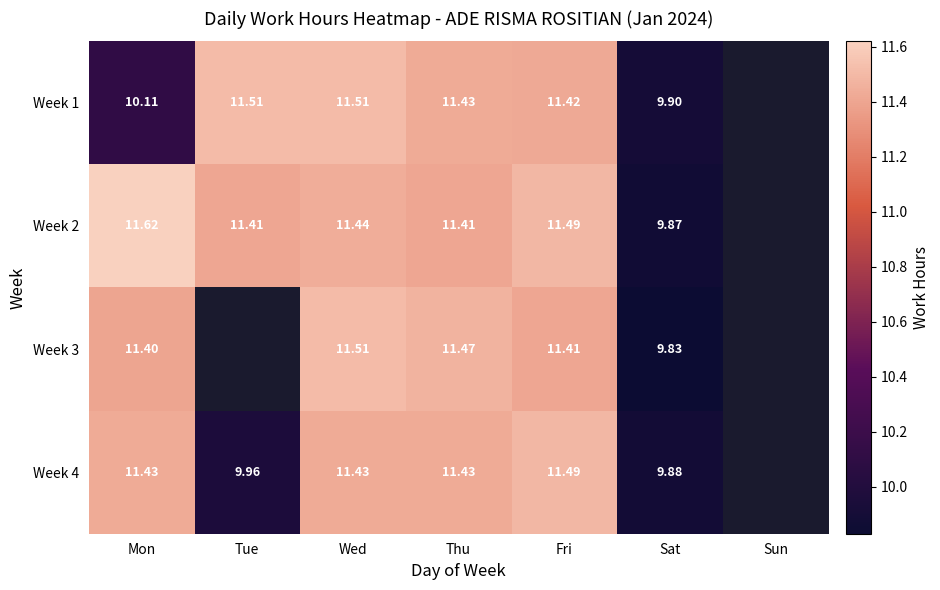

At Sun, list the series in order from largest to smallest.

Week 1, Week 2, Week 3, Week 4